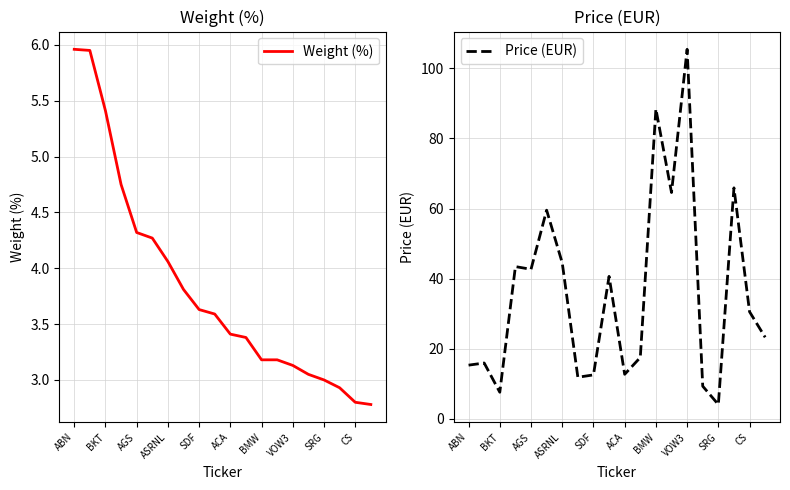

The value of Price (EUR) at 19 is 33.7. True or false?

False